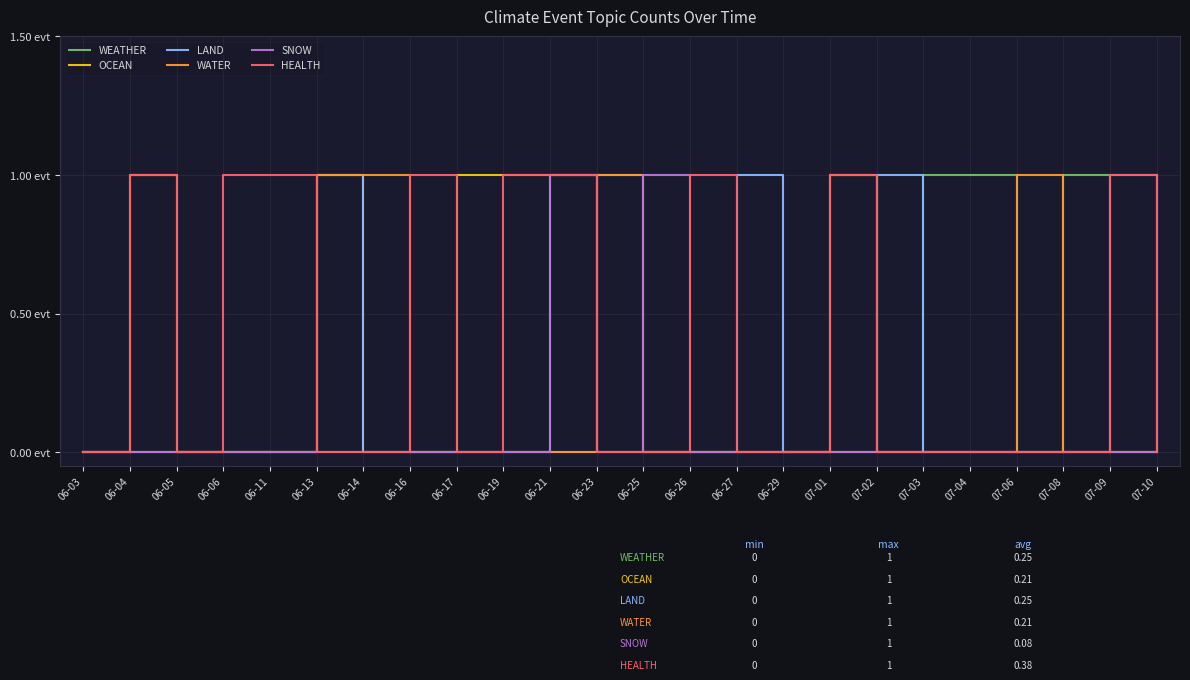

Does the chart have visible grid lines?

Yes